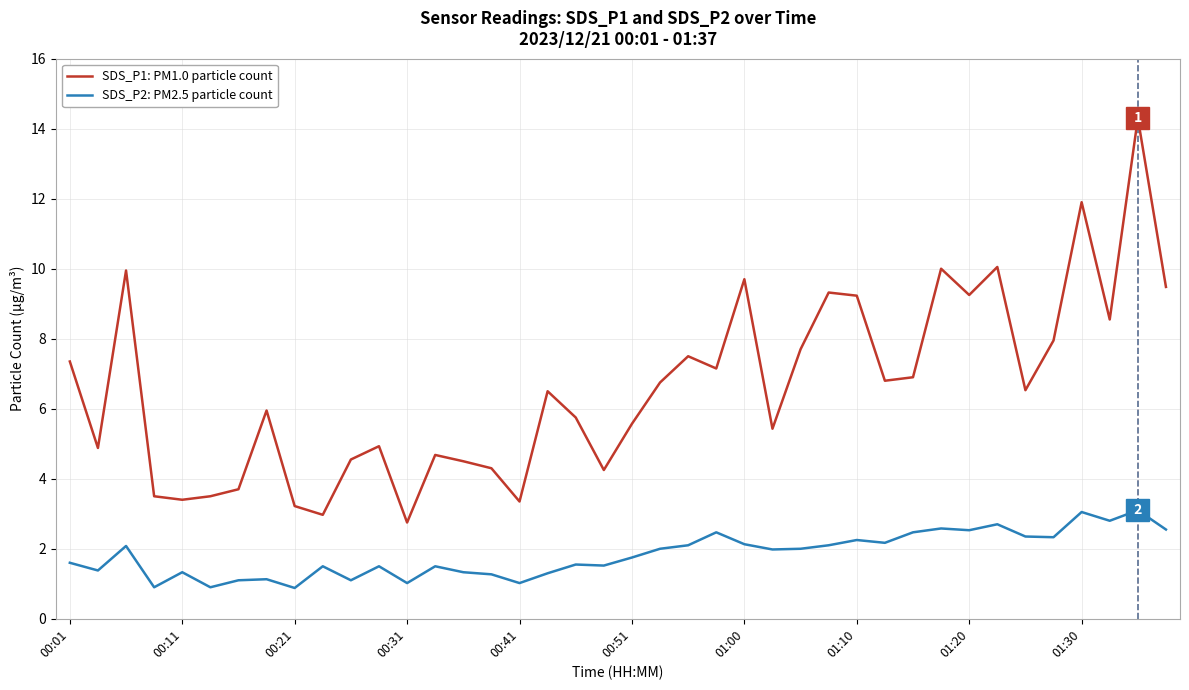

What is the minimum value for SDS_P1: PM1.0 particle count?

2.8